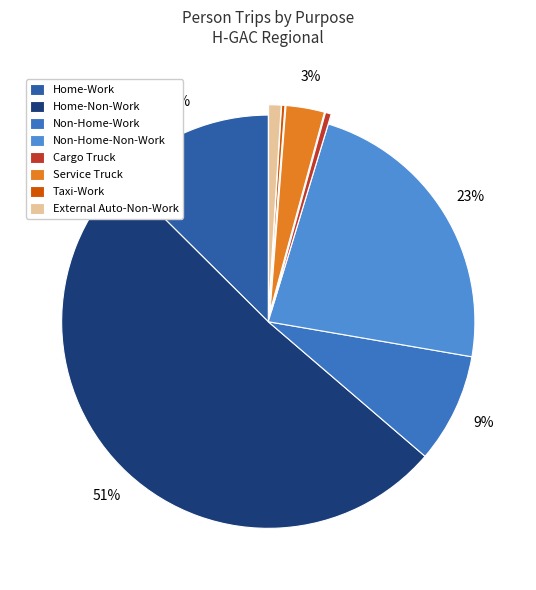

To the nearest percent, what is the combined percentage of Non-Home-Work and Home-Work?

21%